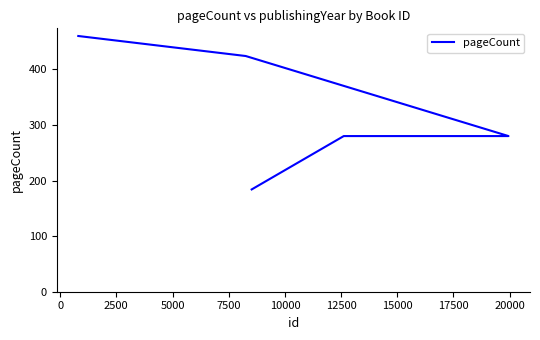

Is it true that the value at −2500 is 245?

False